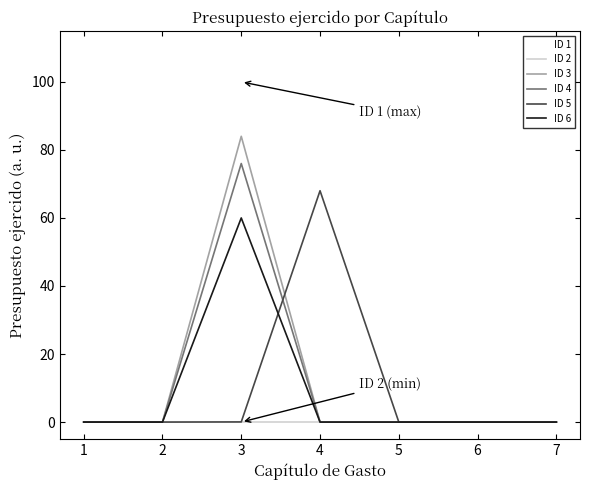

True or false: ID 4 has a value of -41.2 at 5.

False